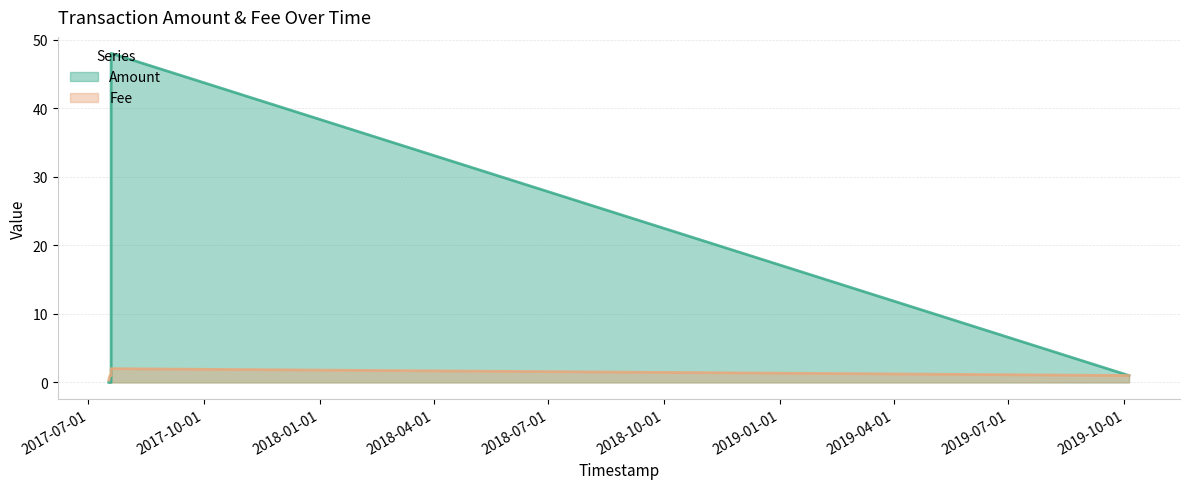

Does the chart have visible grid lines?

Yes